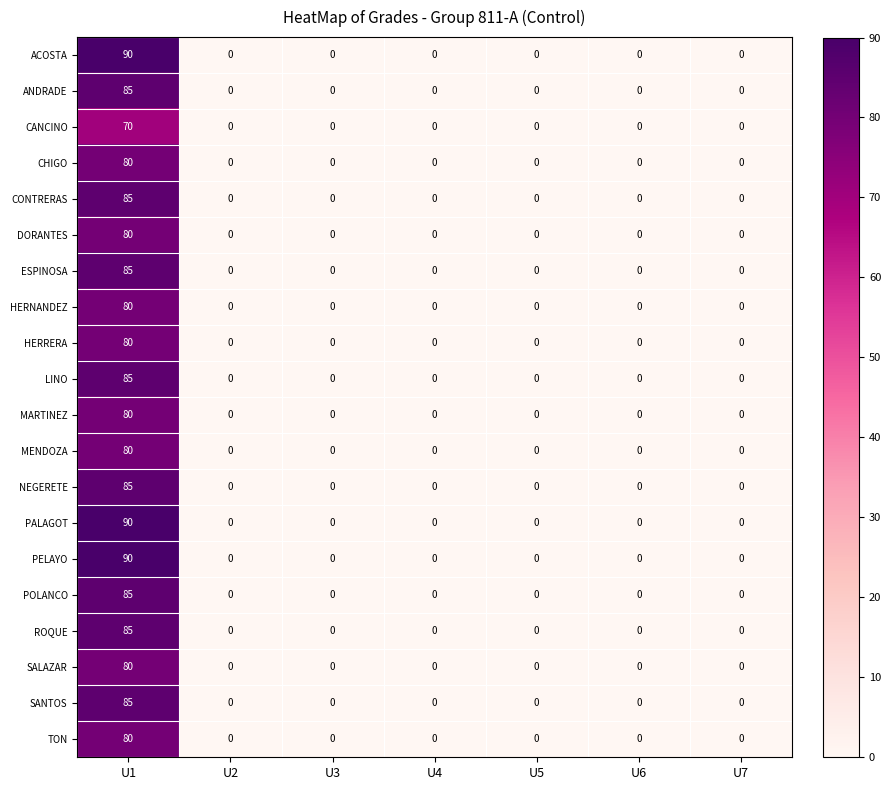

How many series are shown in this chart?

20